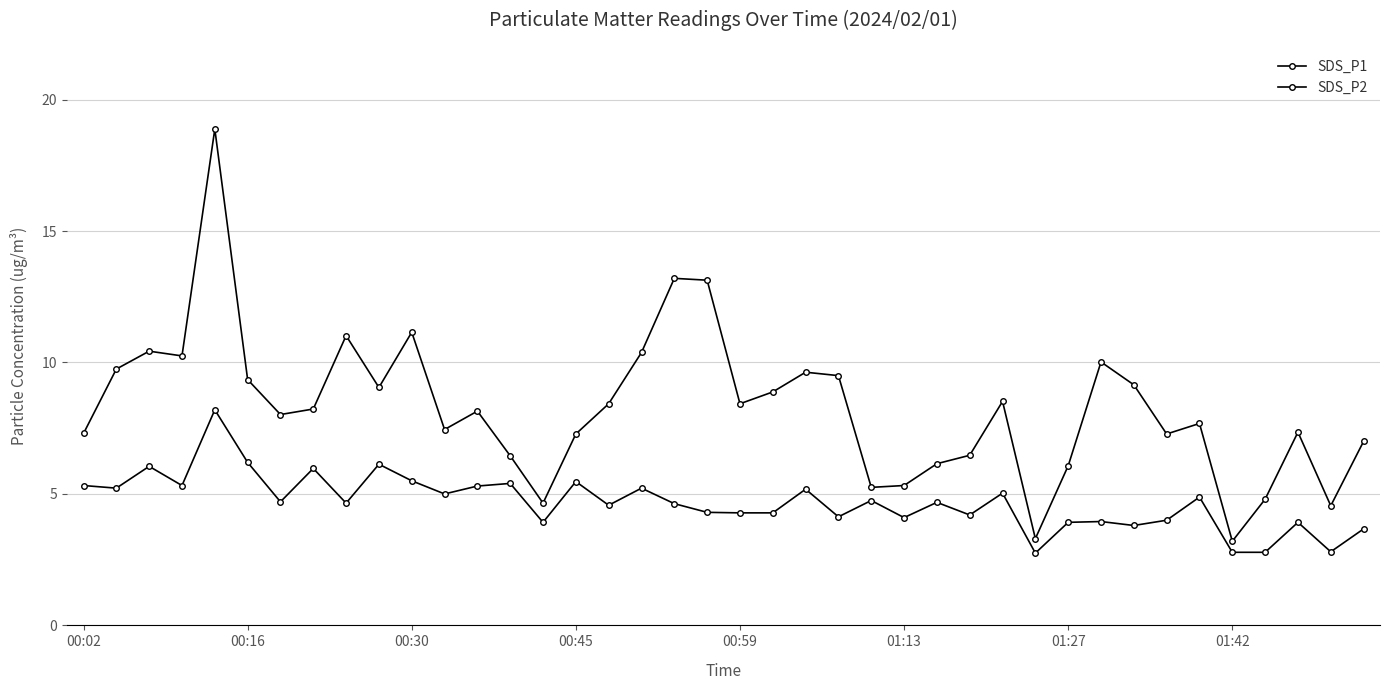

Reading left to right, what are all the values shown in this chart?

SDS_P1: 7.3	9.8	10.4	10.2	18.9	9.3	8.0	8.2	11.0	9.1	11.2	7.5	8.2	6.5	4.7	7.3	8.4	10.4	13.2	13.1	8.4	8.9	9.6	9.5	5.2	5.3	6.2	6.5	8.5	3.3	6.1	10.0	9.2	7.3	7.7	3.2	4.8	7.3	4.5	7.0
SDS_P2: 5.3	5.2	6.0	5.3	8.2	6.2	4.7	6.0	4.7	6.1	5.5	5.0	5.3	5.4	3.9	5.5	4.6	5.2	4.6	4.3	4.3	4.3	5.2	4.1	4.8	4.1	4.7	4.2	5.0	2.8	3.9	4.0	3.8	4.0	4.9	2.8	2.8	3.9	2.8	3.7